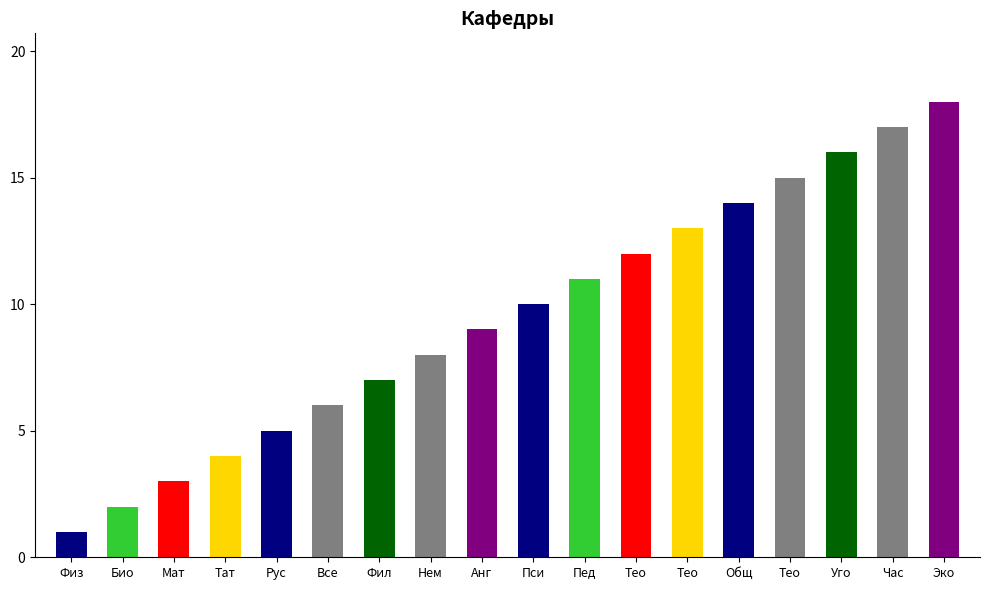

Is it true that the value at Татарской филологии is 7?

False